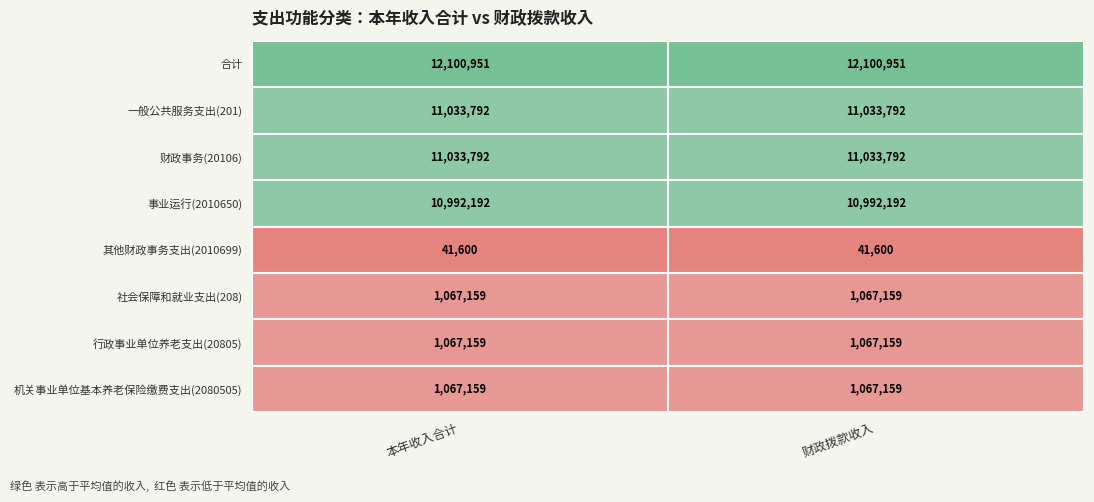

What is the approximate value of 合计 at 财政拨款收入?

12100951